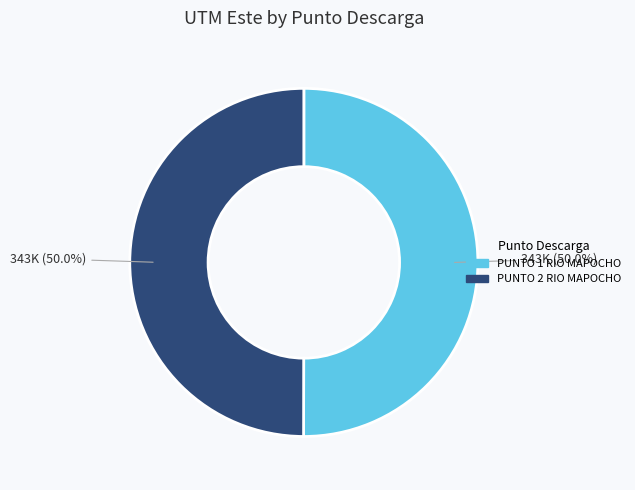

True or false: PUNTO 1 RIO MAPOCHO accounts for 57% of the total.

False